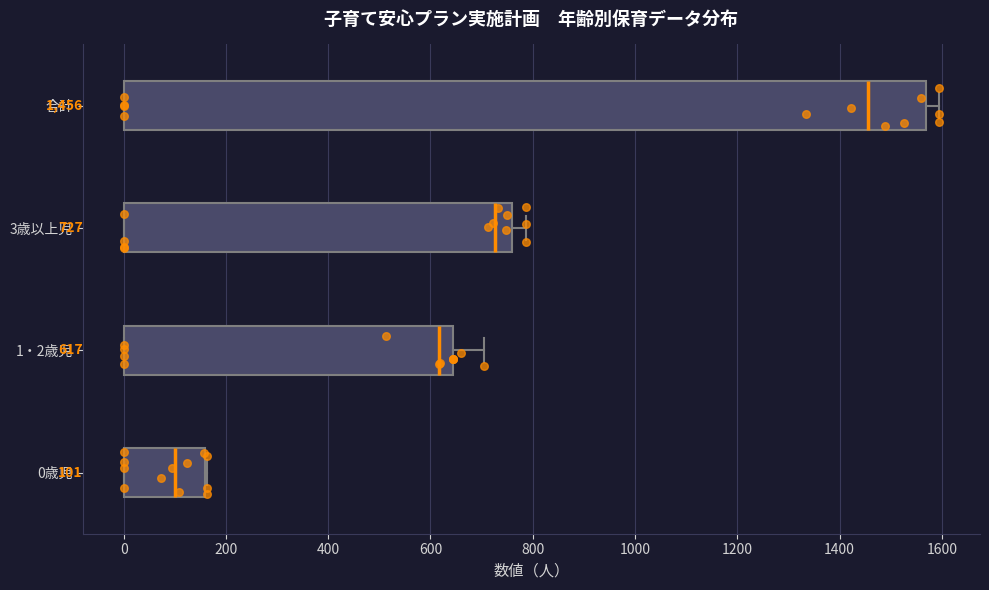

Which box is the widest, from its left edge to its right edge?

合計